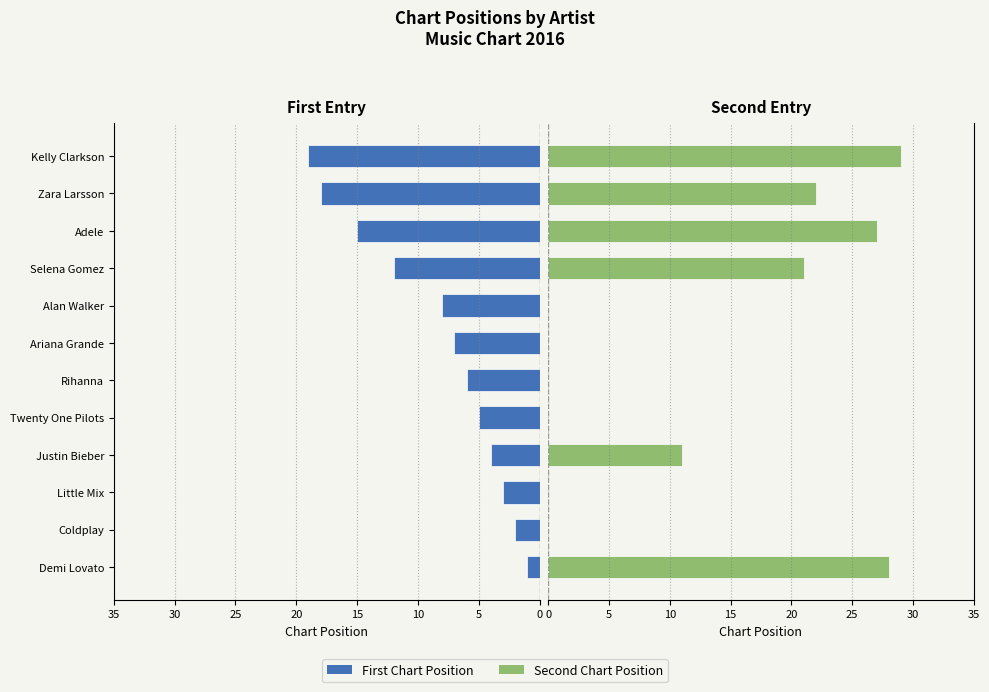

At how many categories does at least one series exceed 23?

3